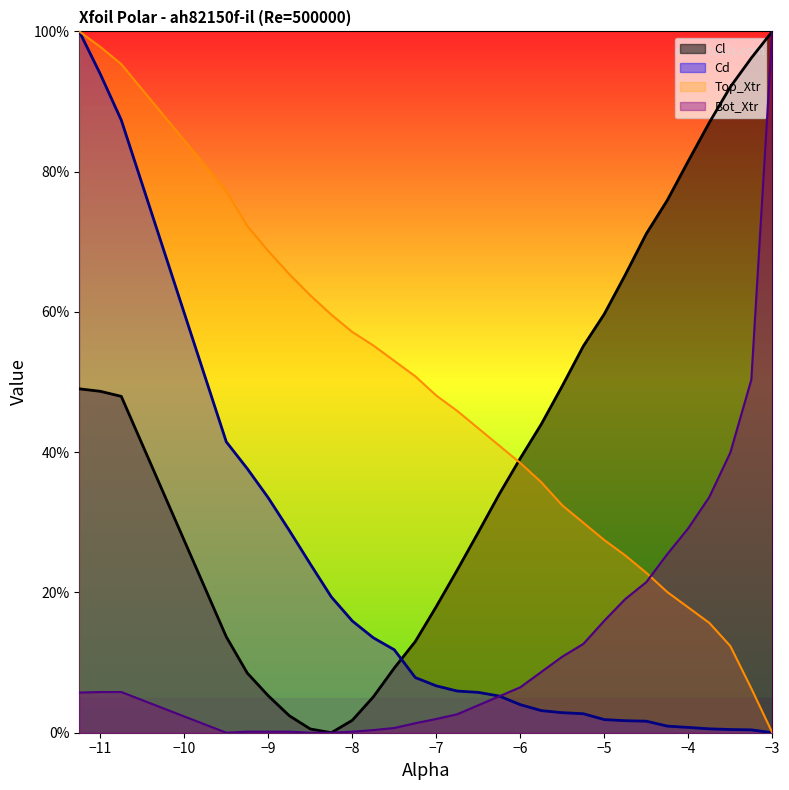

List the labels in order of Bot_Xtr value, largest first.

-3.0, -3.25, -3.5, -3.75, -4.0, -4.25, -4.5, -4.75, -5.0, -5.25, -5.5, -5.75, -6.0, -11.0, -10.75, -11.25, -6.25, -6.5, -6.75, -7.0, -7.25, -7.5, -7.75, -9.25, -9.0, -8.75, -8.0, -9.5, -8.5, -8.25